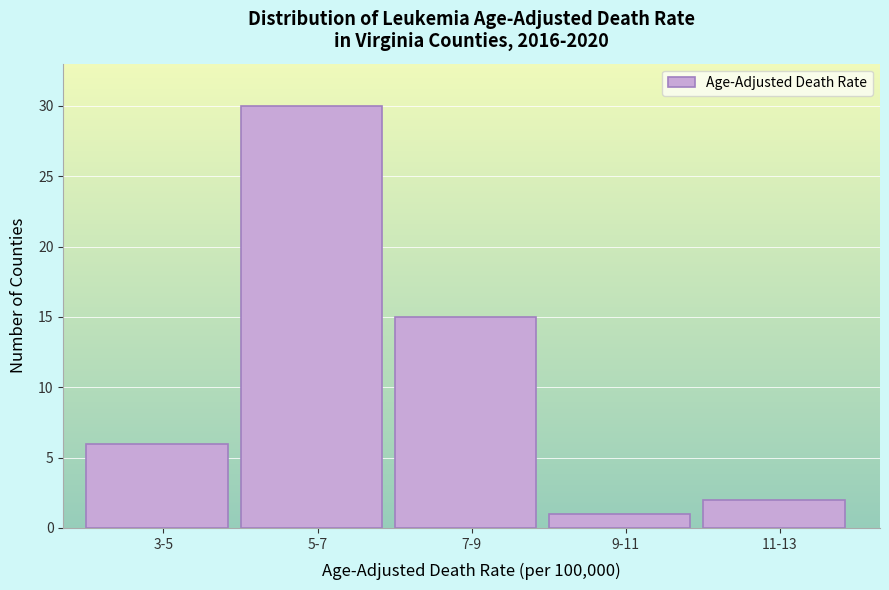

Reading left to right, extract all data points from this chart.

6	30	15	1	2